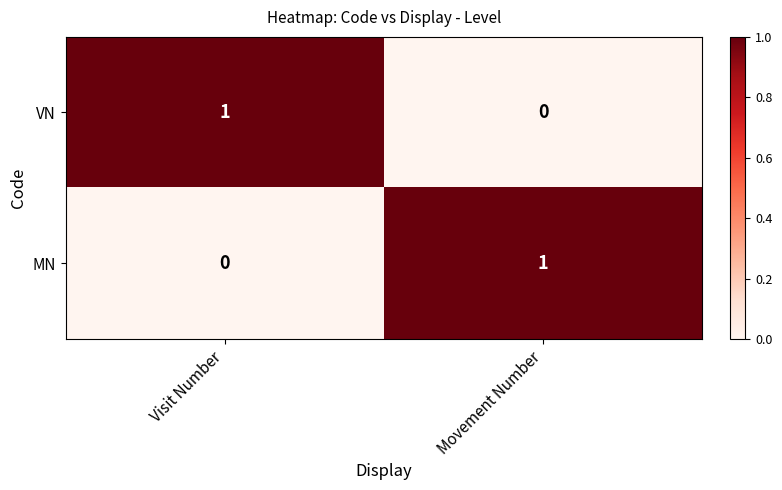

What is the difference between the highest and lowest values at Visit Number?

1